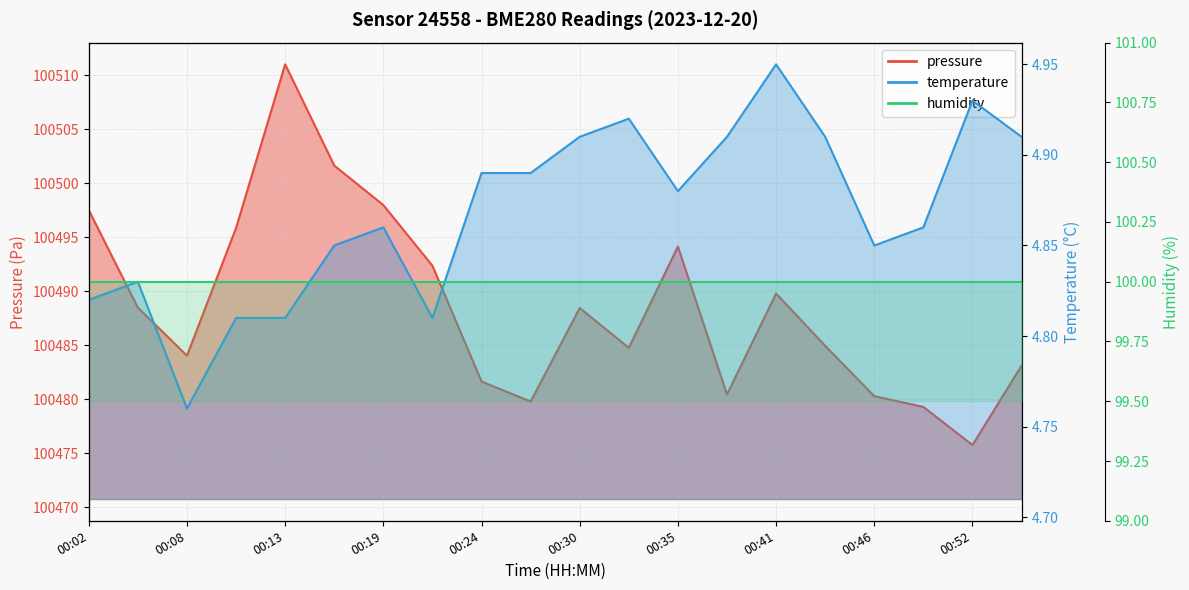

Which label corresponds to the largest value in the chart?

00:13